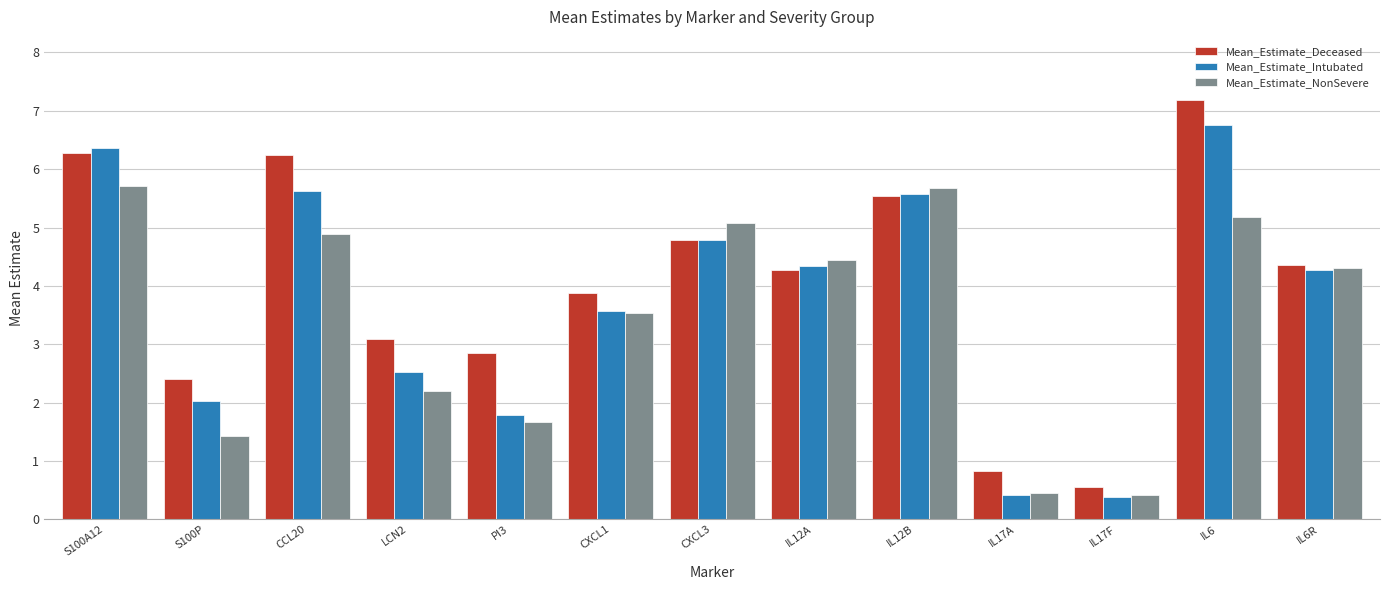

What is the difference between the maximum and second lowest values in the Mean_Estimate_Deceased series?

6.4